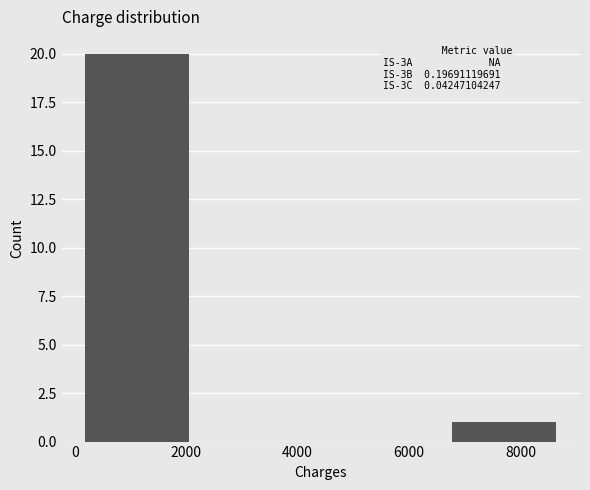

Over which range of the x-axis is the bar tallest?

0 to 2200